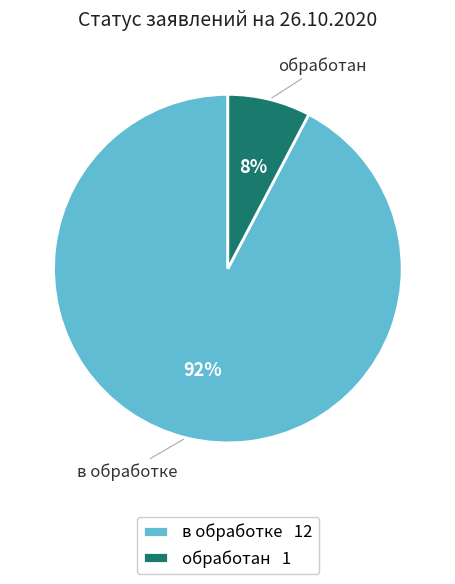

To the nearest percent, what is the combined percentage of в обработке and обработан?

100%